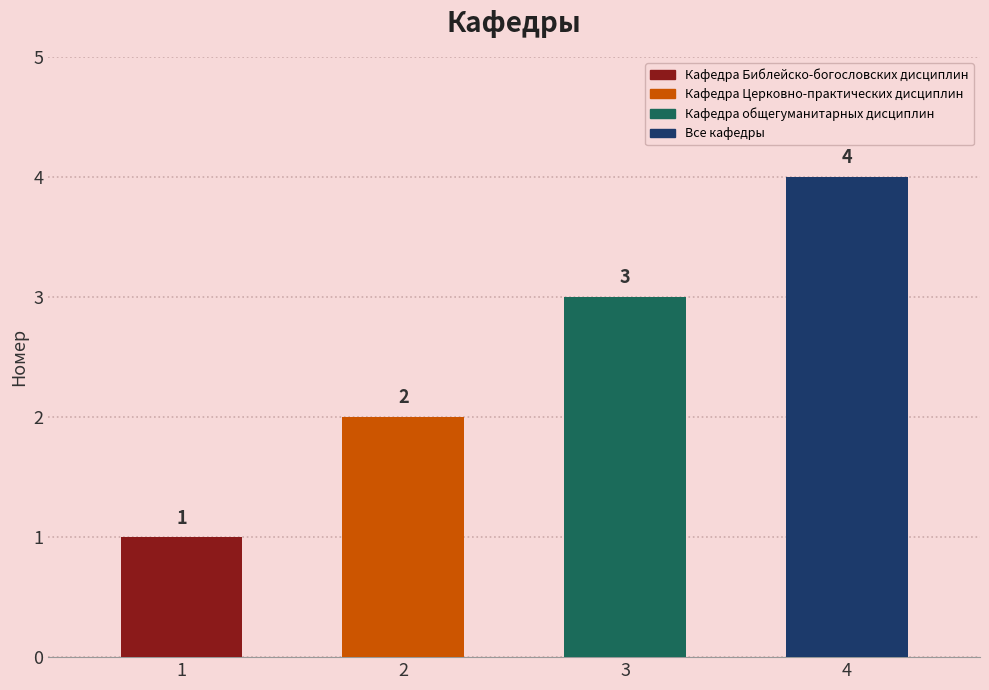

How many data points are above 3?

1